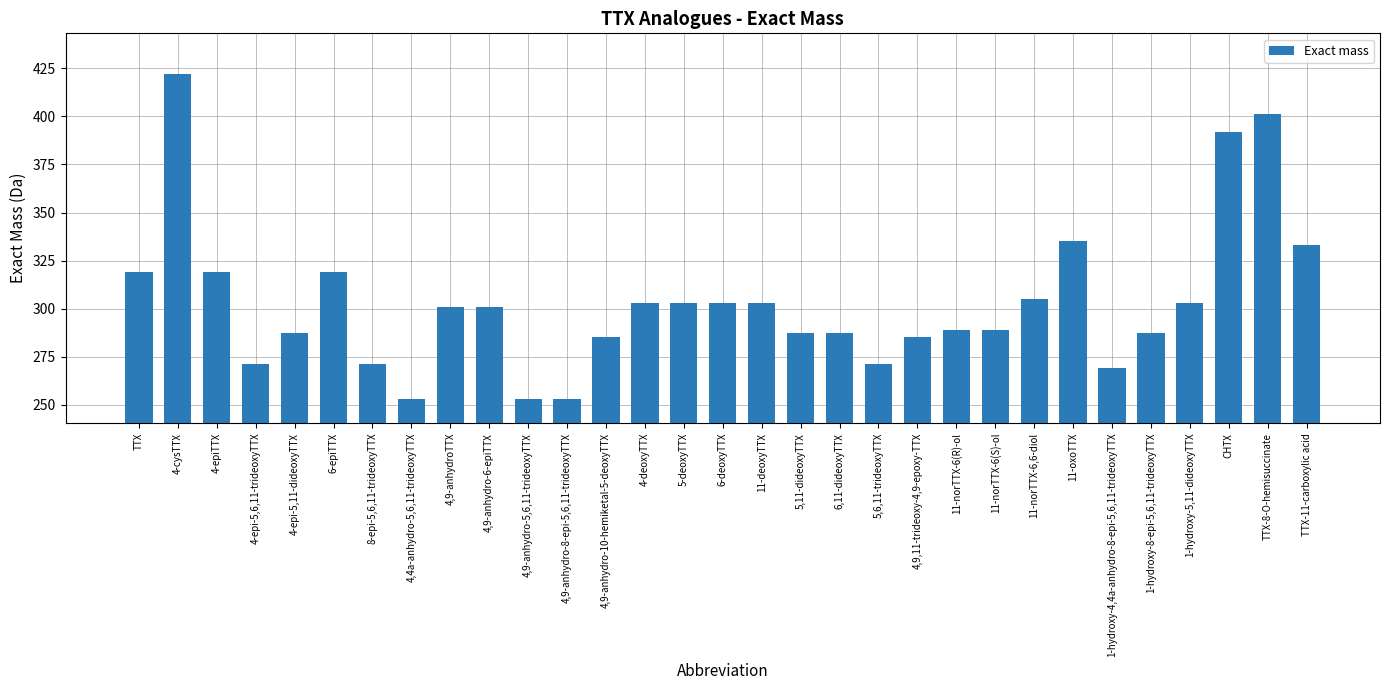

Approximately how many times larger is the value at 1-hydroxy-5,11-dideoxyTTX compared to 11-oxoTTX?

0.9